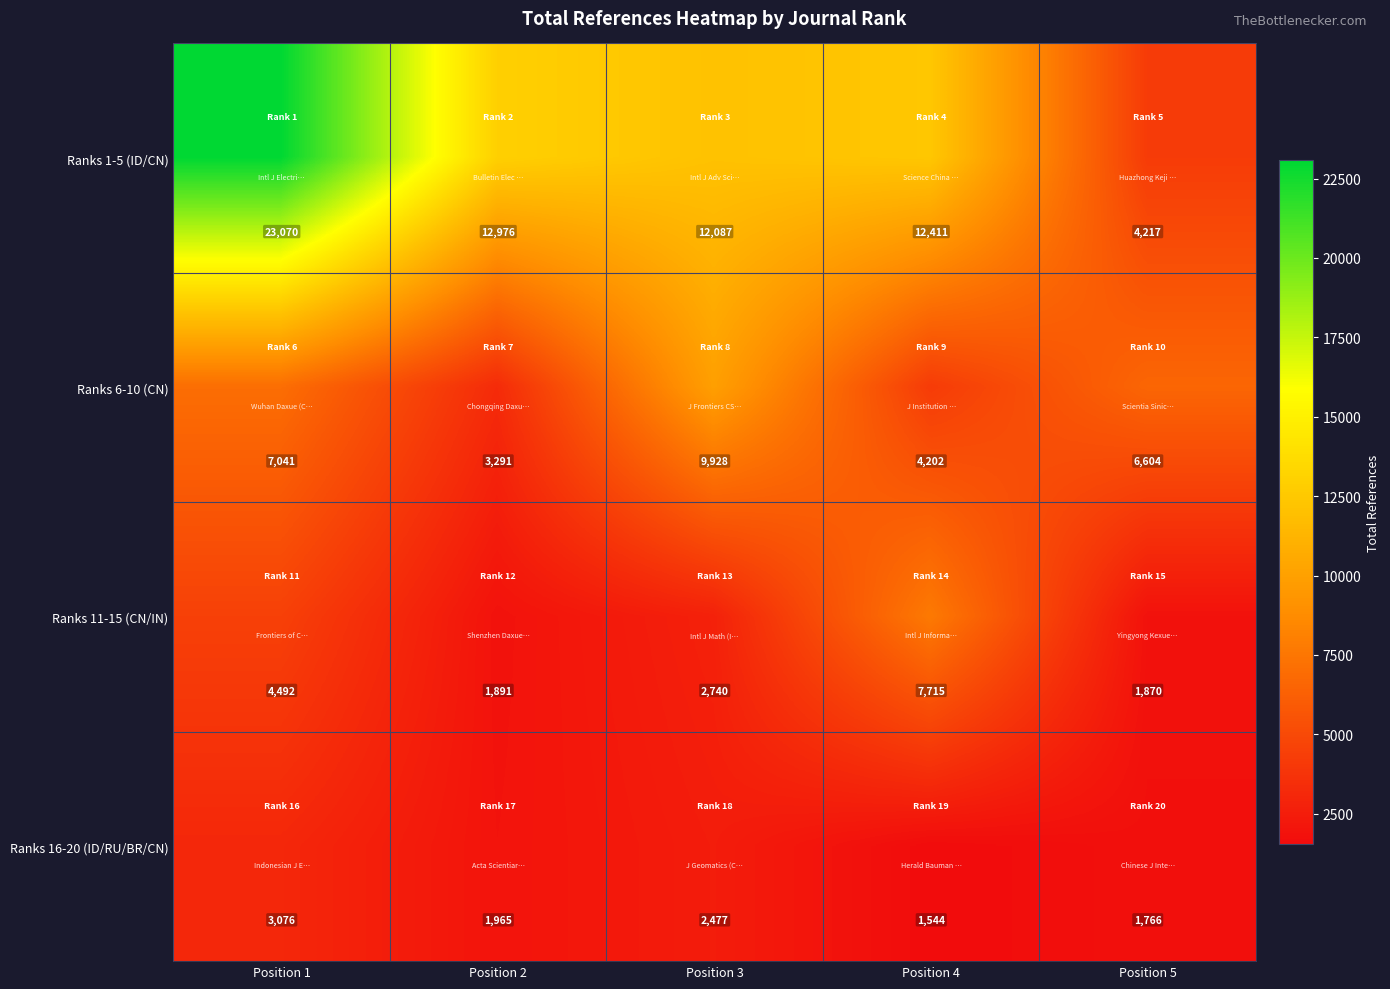

At which category does the chart reach its minimum across all series?

Position 4